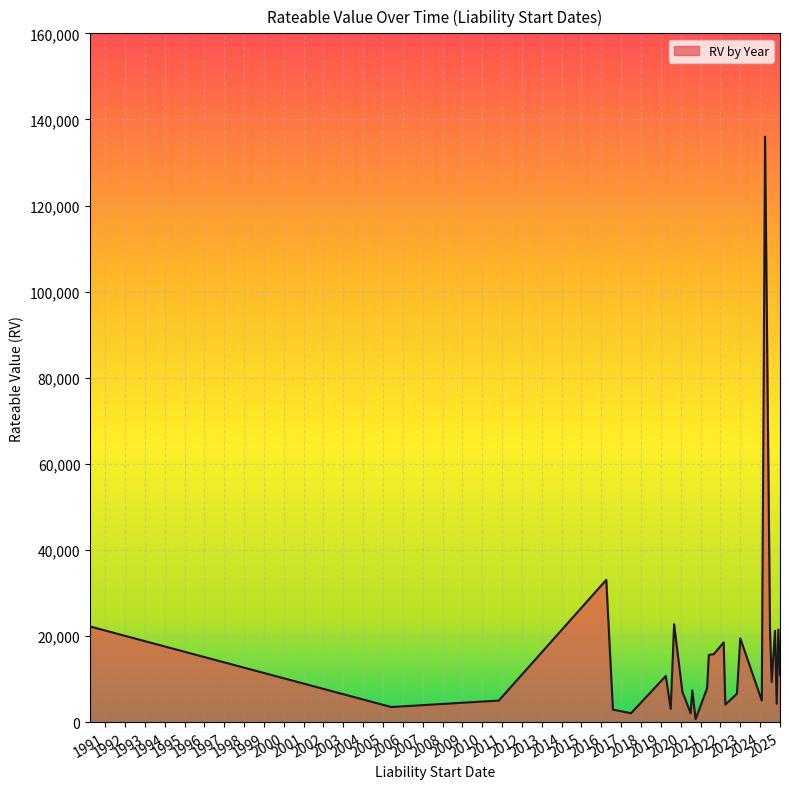

True or false: the data has more than 2 interior local peaks.

True